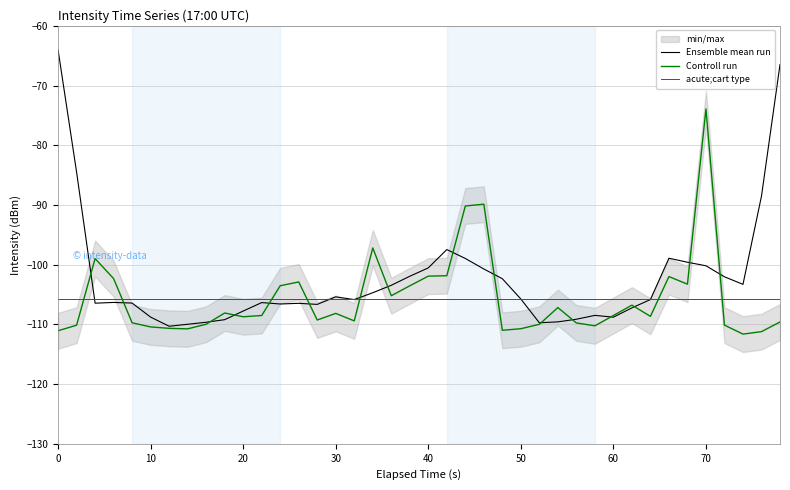

What is the difference between the second highest and minimum values?

21.8